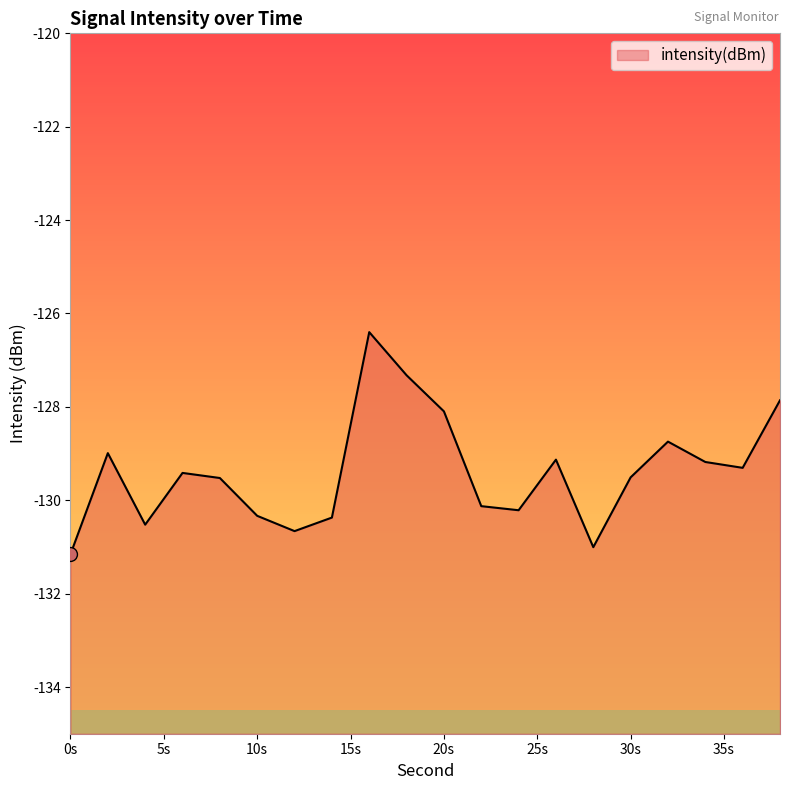

What value does the data have at 10s?

-130.3